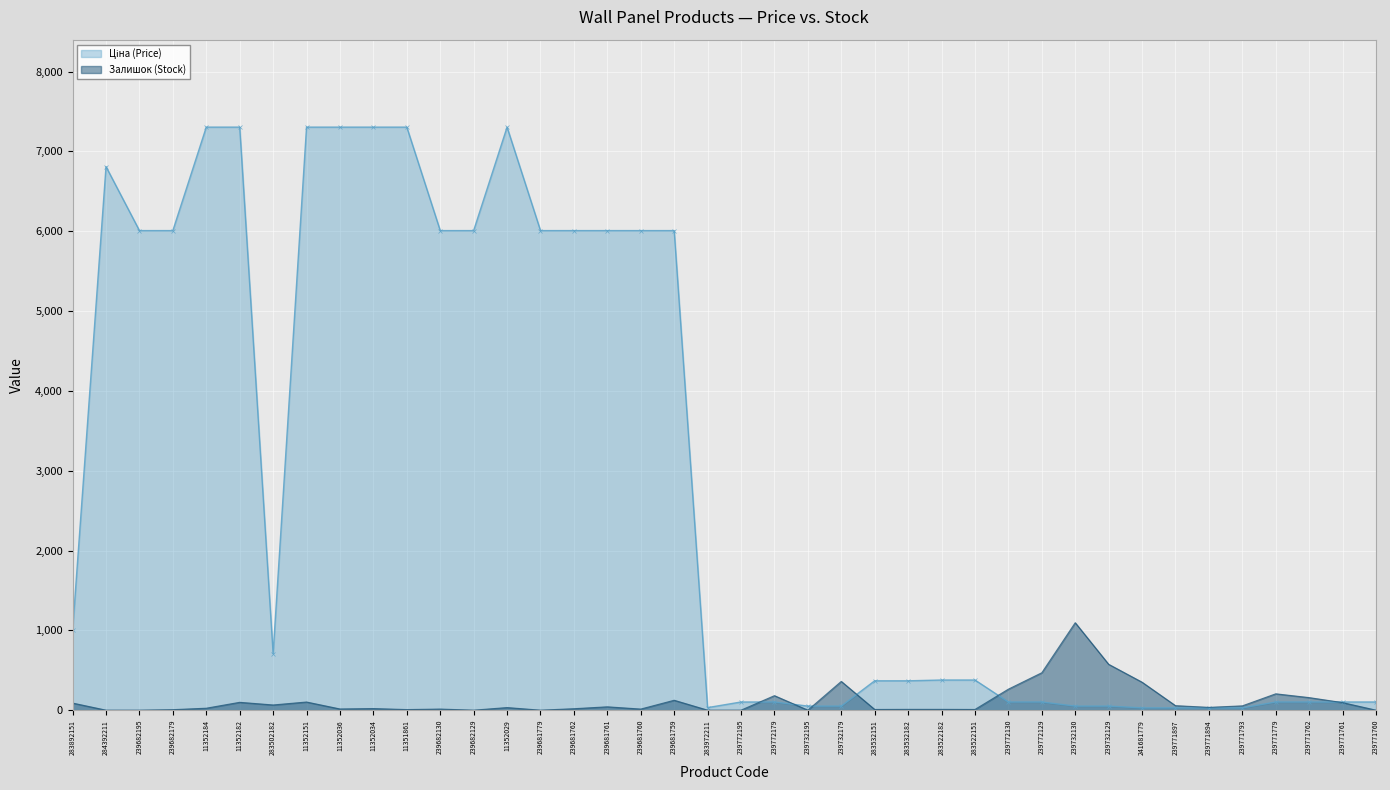

Which series has the widest spread of values?

Ціна (Price)